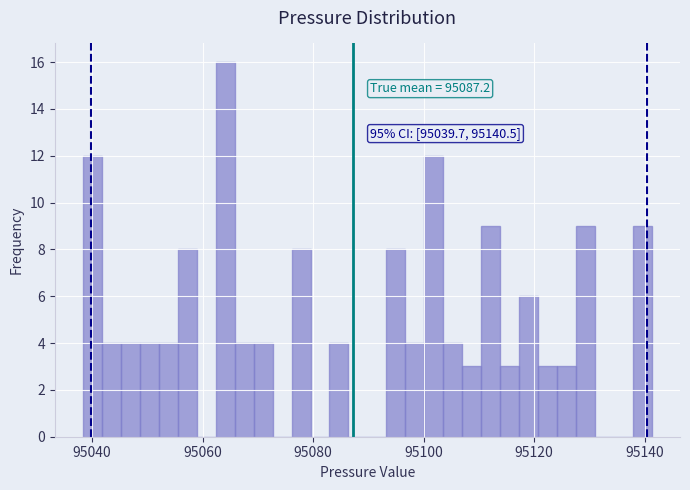

Read against the x-axis, roughly where is the centre of the tallest bar?

95064